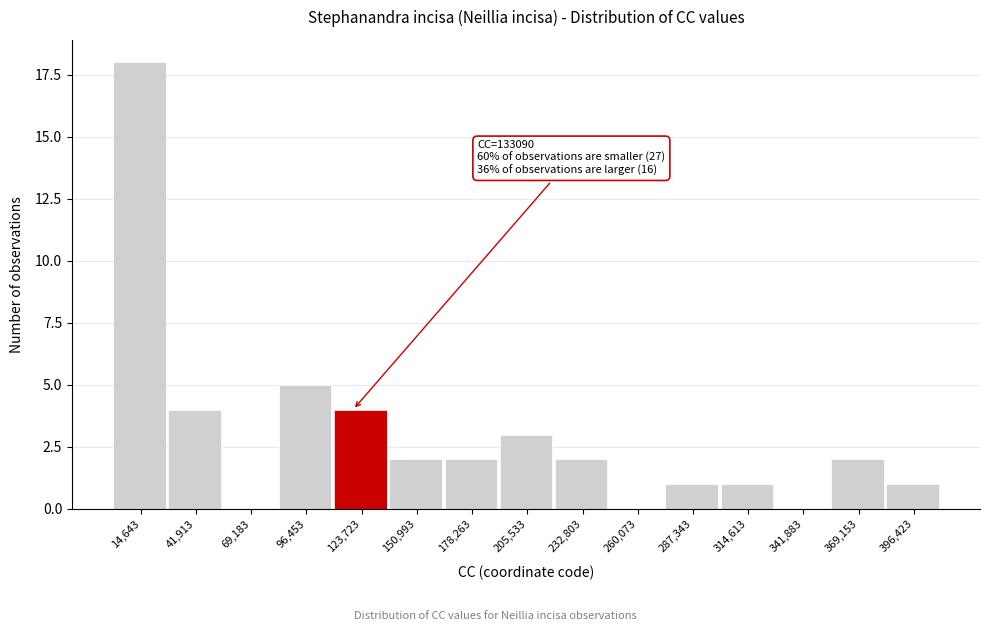

Reading right to left, list all the values displayed in this chart.

396,423=1	369,153=2	341,883=0	314,613=1	287,343=1	260,073=0	232,803=2	205,533=3	178,263=2	150,993=2	123,723=4	96,453=5	69,183=0	41,913=4	14,643=18